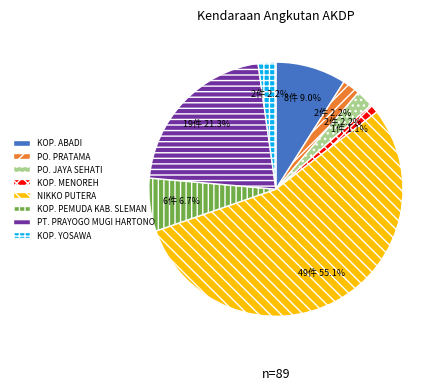

What is the majority slice?

NIKKO PUTERA